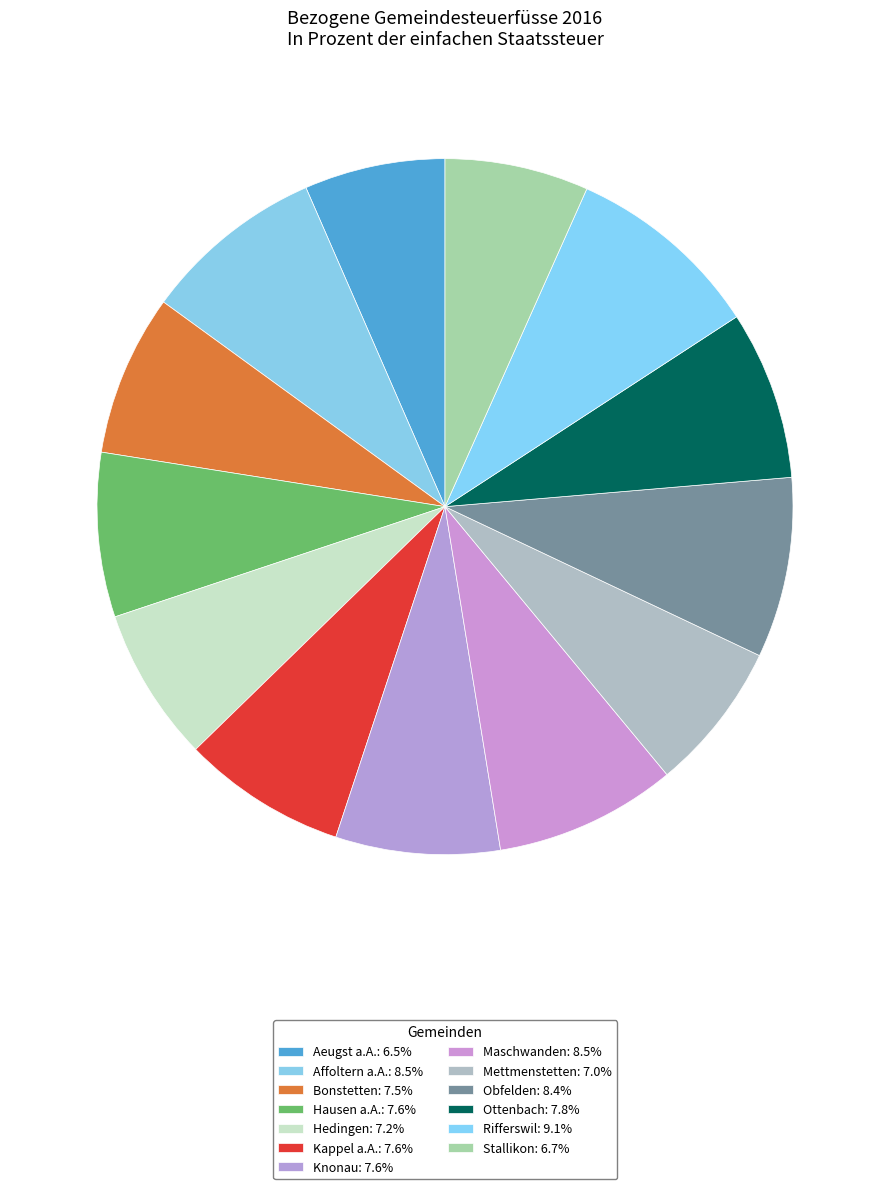

Does any single category account for the majority?

No